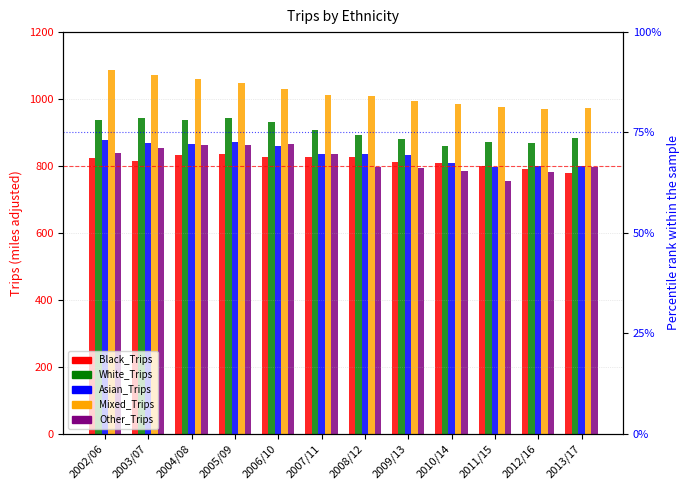

Where does the Black_Trips series first go above 823?

2004/08